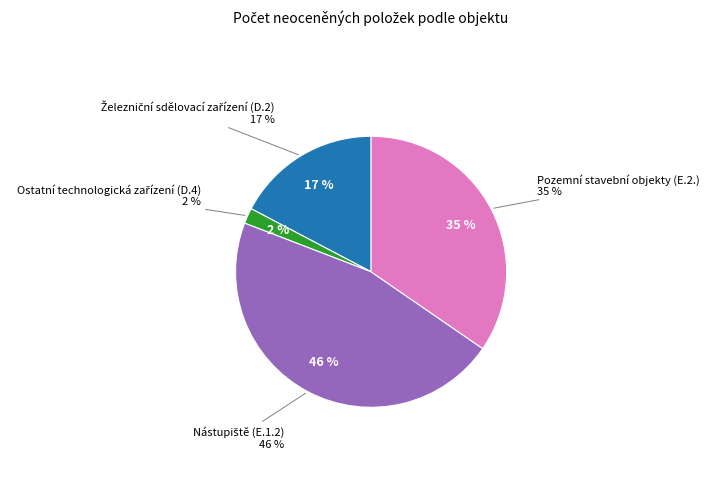

What percentage do Ostatní technologická zařízení (D.4) and Nástupiště (E.1.2) together represent?

48.1%